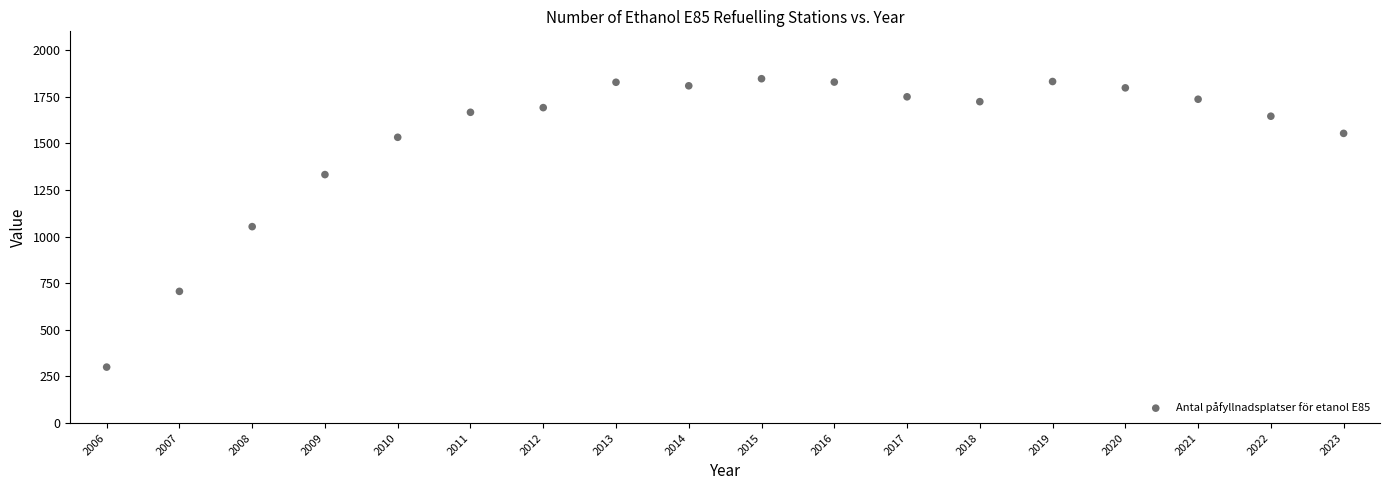

What is the range of X values (max minus min)?

17